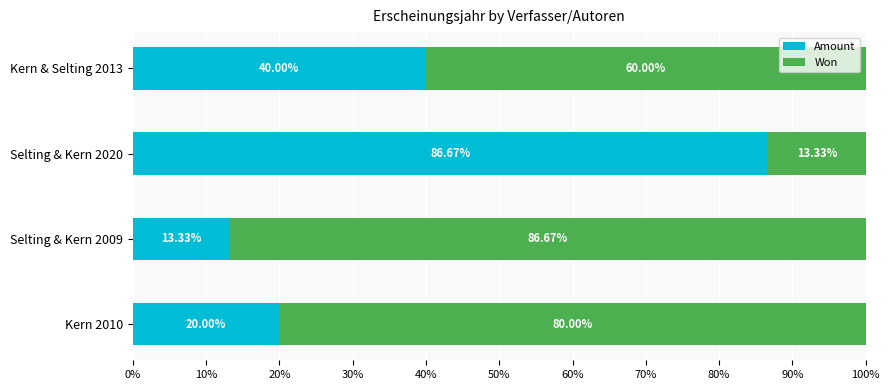

List the labels in order of Amount value, largest first.

Selting & Kern 2020, Kern & Selting 2013, Kern 2010, Selting & Kern 2009